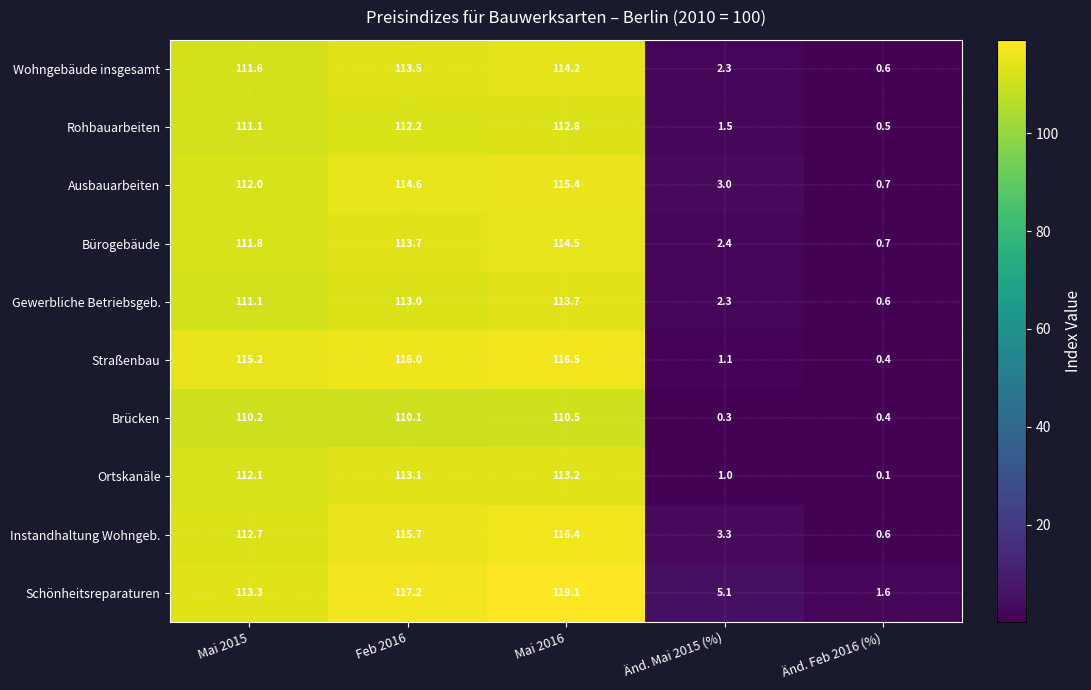

At which label does Instandhaltung Wohngeb. reach its peak?

Mai 2016